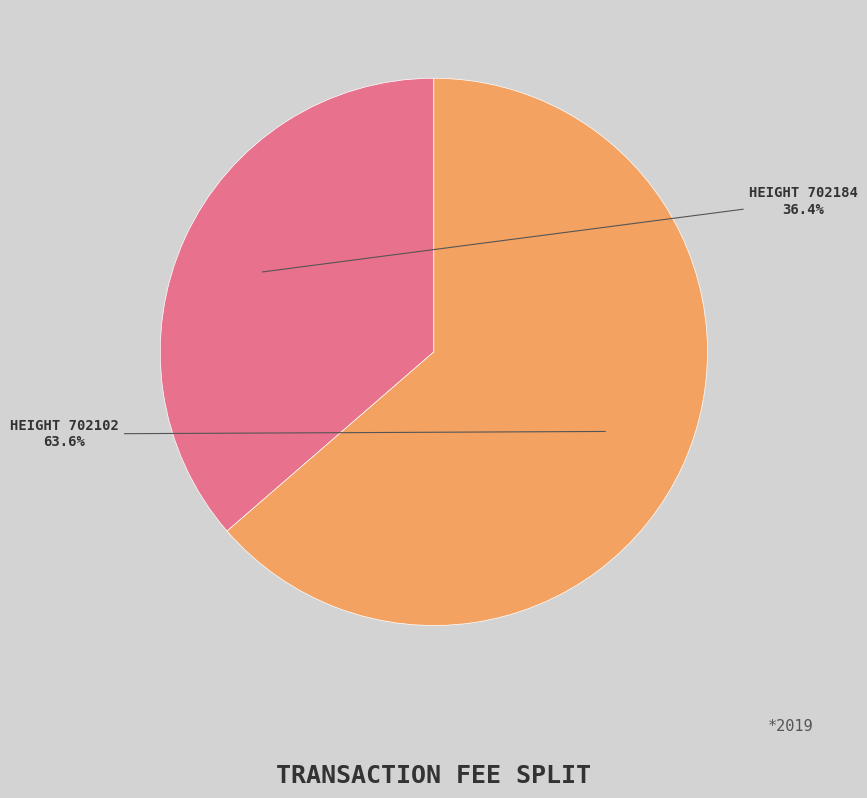

Combined, what portion of the pie is HEIGHT 702102 and HEIGHT 702184?

100.0%